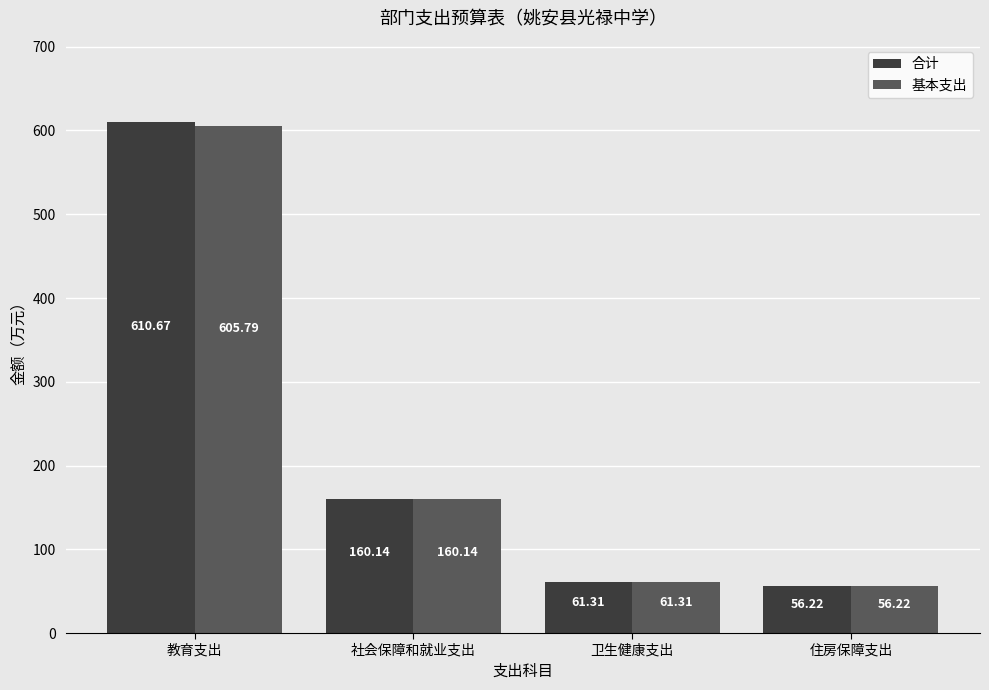

What is the approximate value of 基本支出 at 卫生健康支出?

61.3